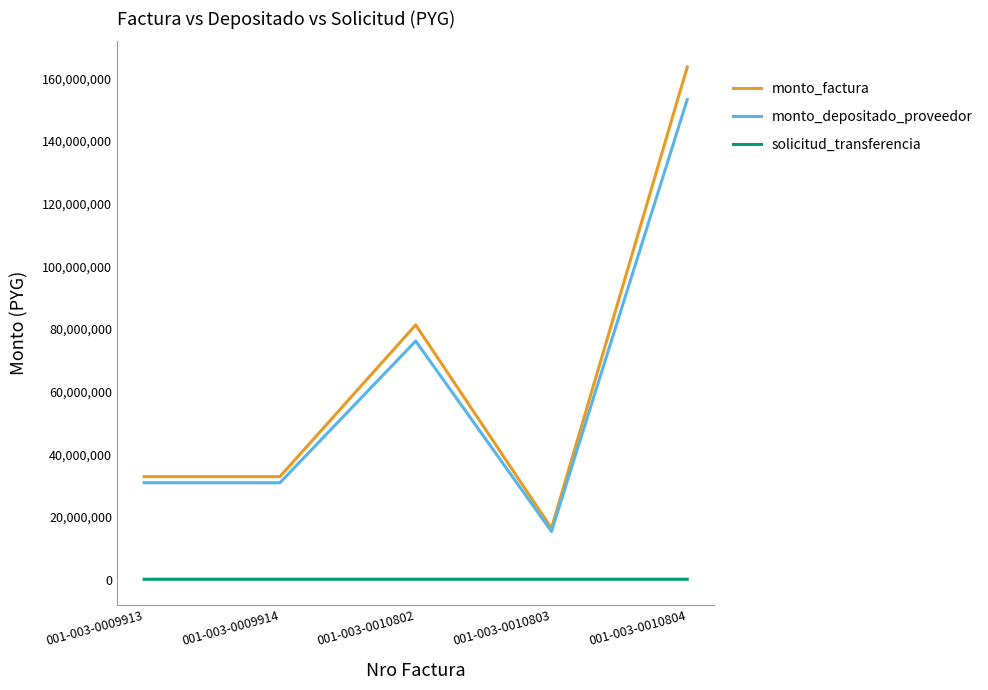

How many interior local peaks does the monto_depositado_proveedor series have?

1